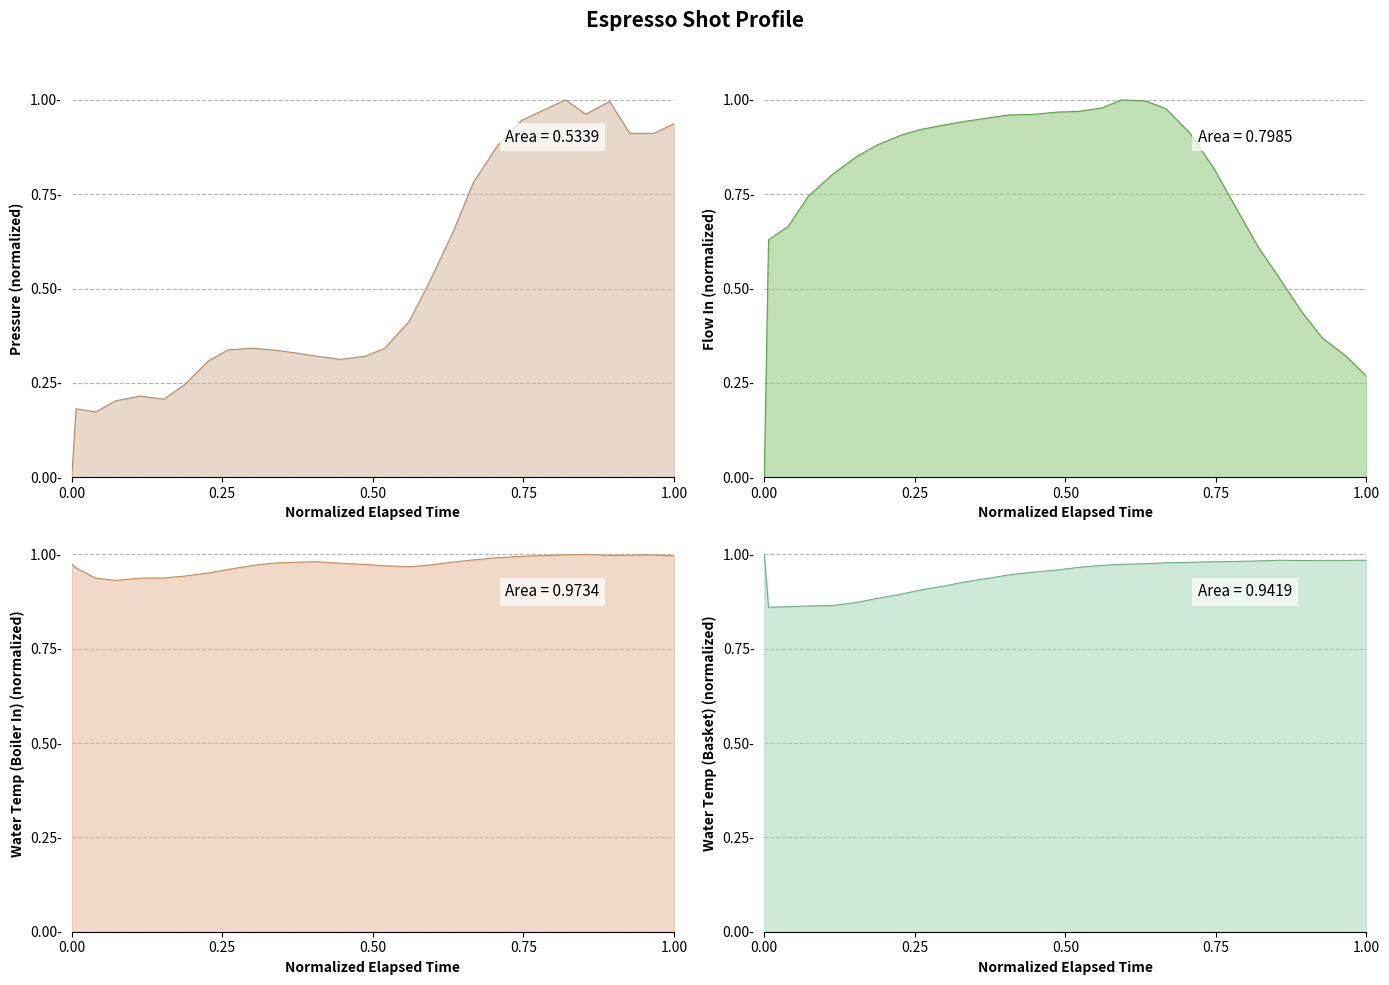

Does the chart have visible grid lines?

Yes